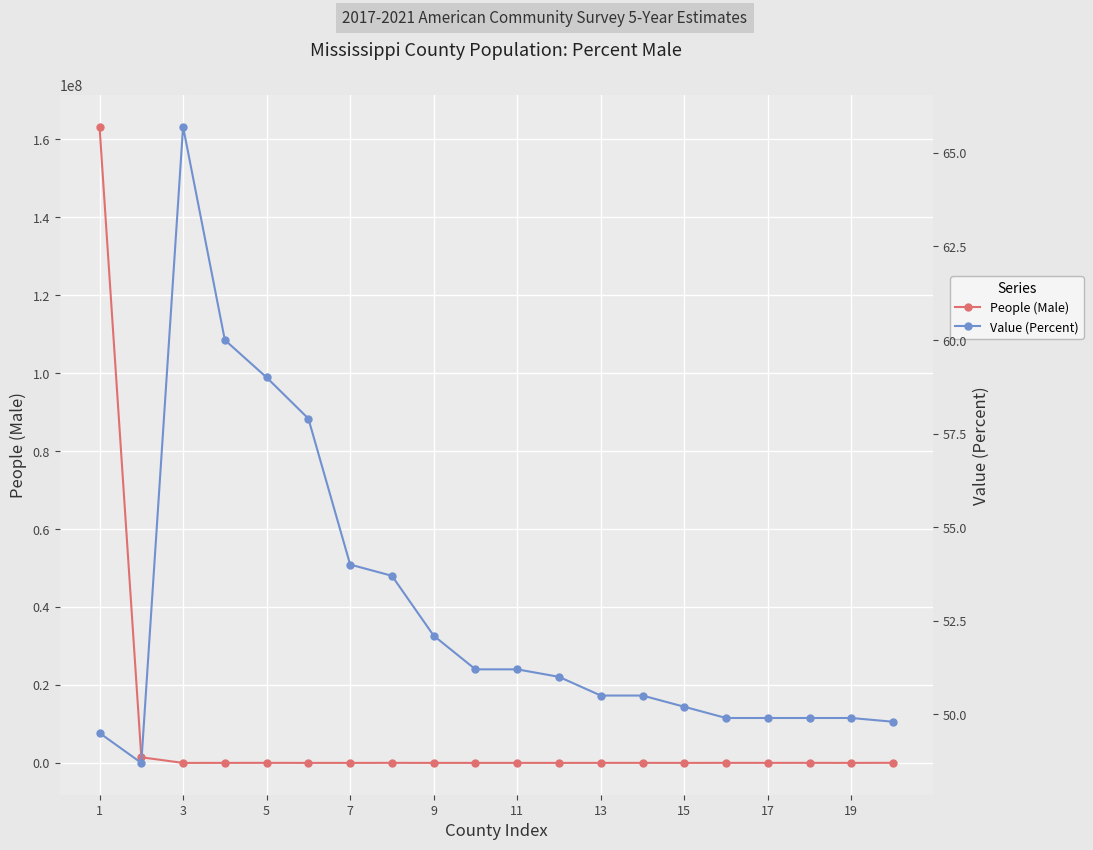

How many values in the People (Male) series are below 10831?

10